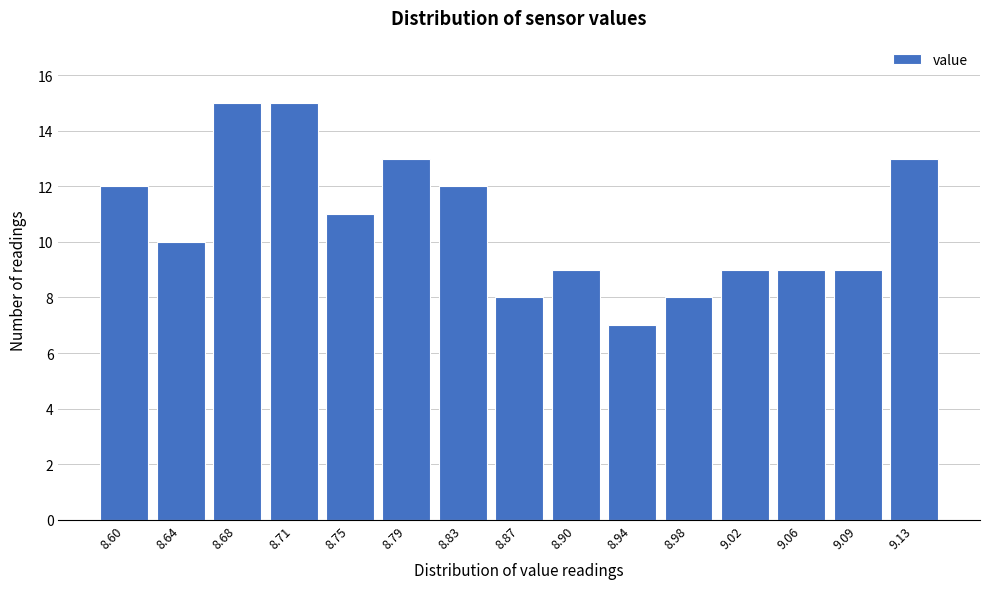

Reading right to left, extract all data points from this chart.

13	9	9	9	8	7	9	8	12	13	11	15	15	10	12